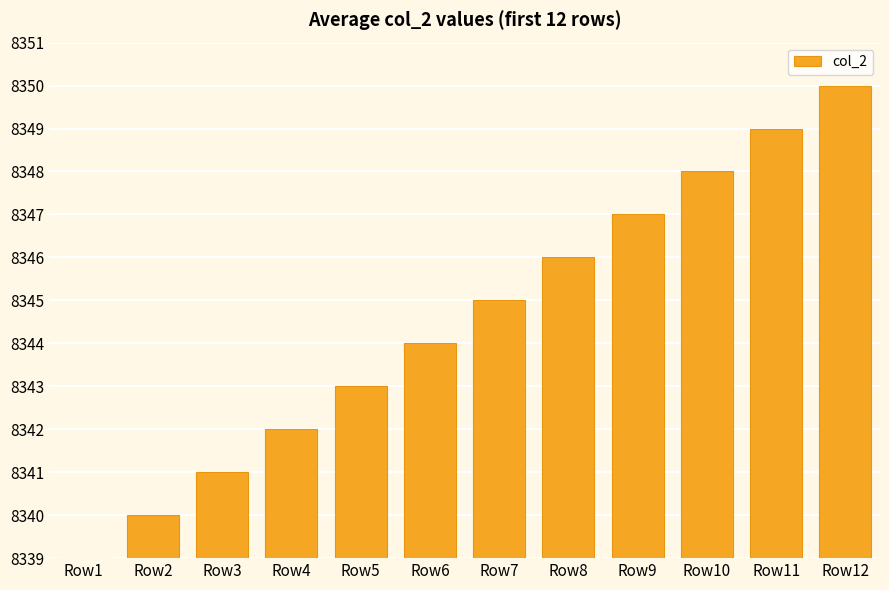

Reading right to left, extract all data points from this chart.

Row12=8350	Row11=8349	Row10=8348	Row9=8347	Row8=8346	Row7=8345	Row6=8344	Row5=8343	Row4=8342	Row3=8341	Row2=8340	Row1=8339